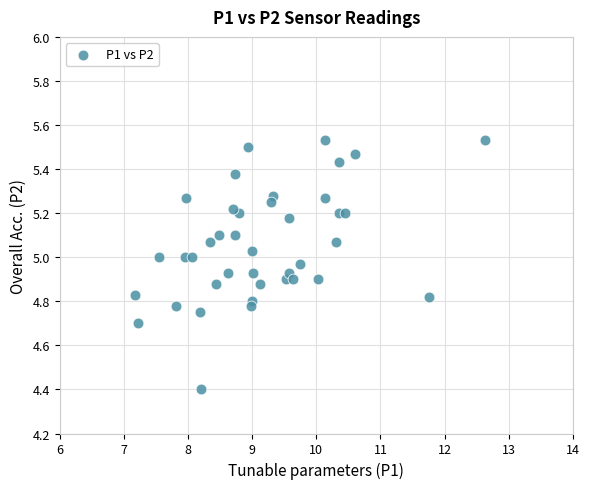

What Y value in the scatter plot is closest to 4?

4.4